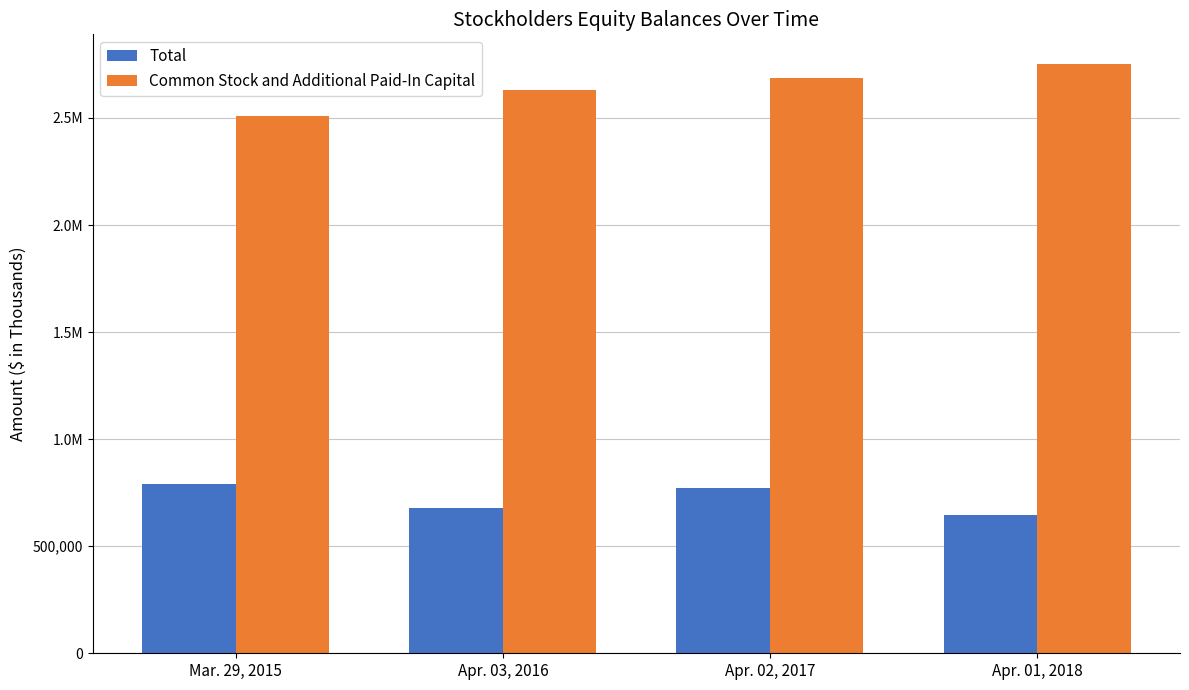

Are the bars horizontal?

No